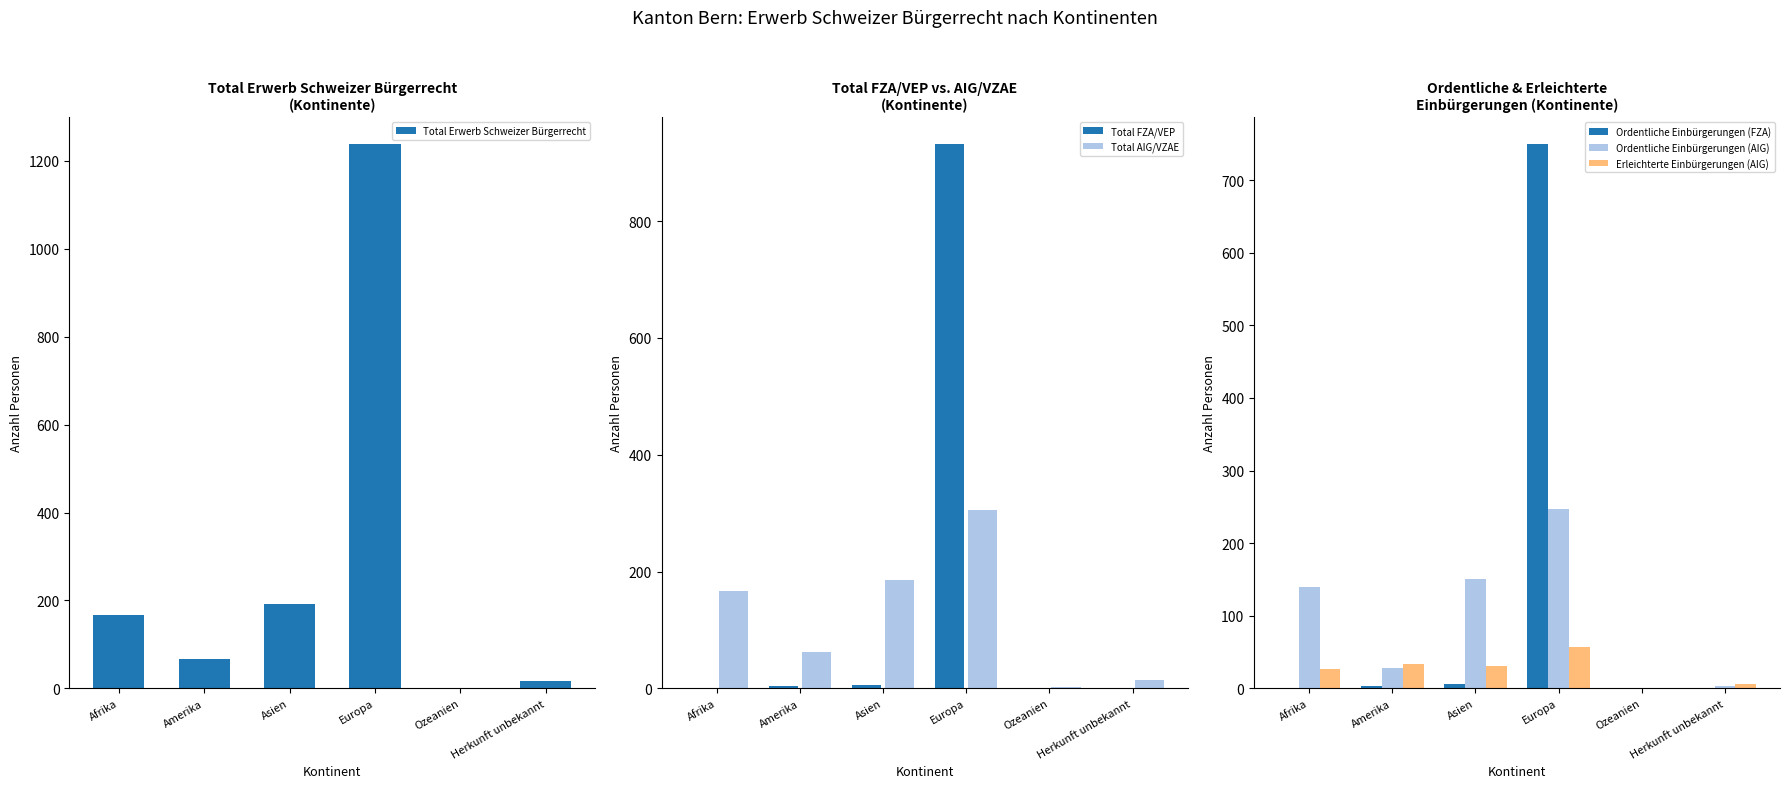

The value of Total AIG/VZAE at Asien is 268. True or false?

False